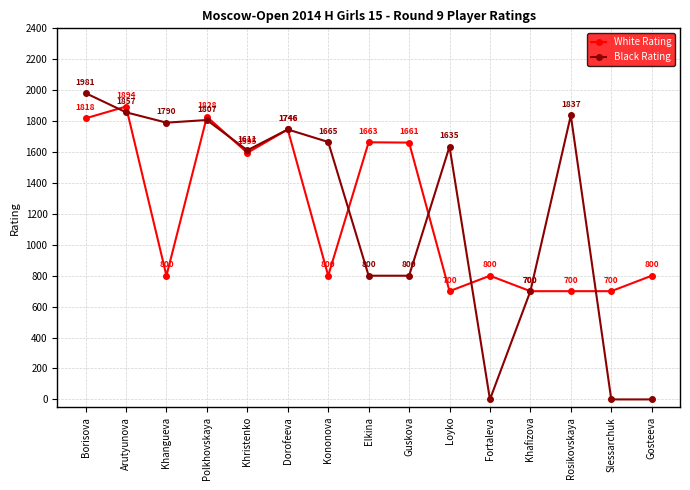

How many distinct data groups are displayed?

2